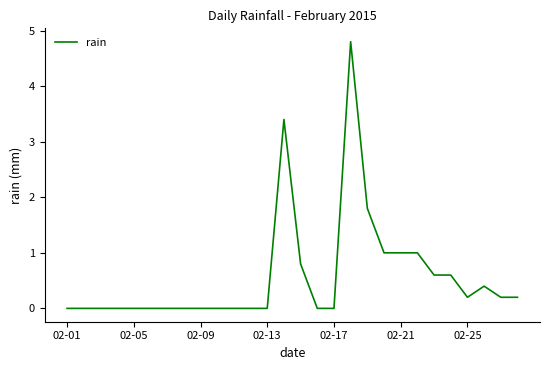

What is the difference between the maximum and minimum values?

4.8